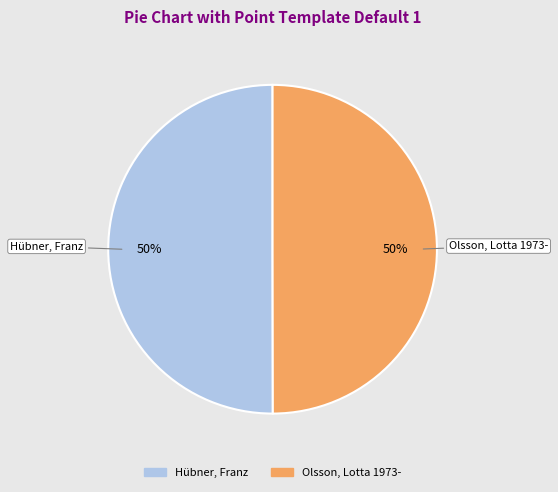

The Hübner, Franz slice represents 50% of the pie. True or false?

True